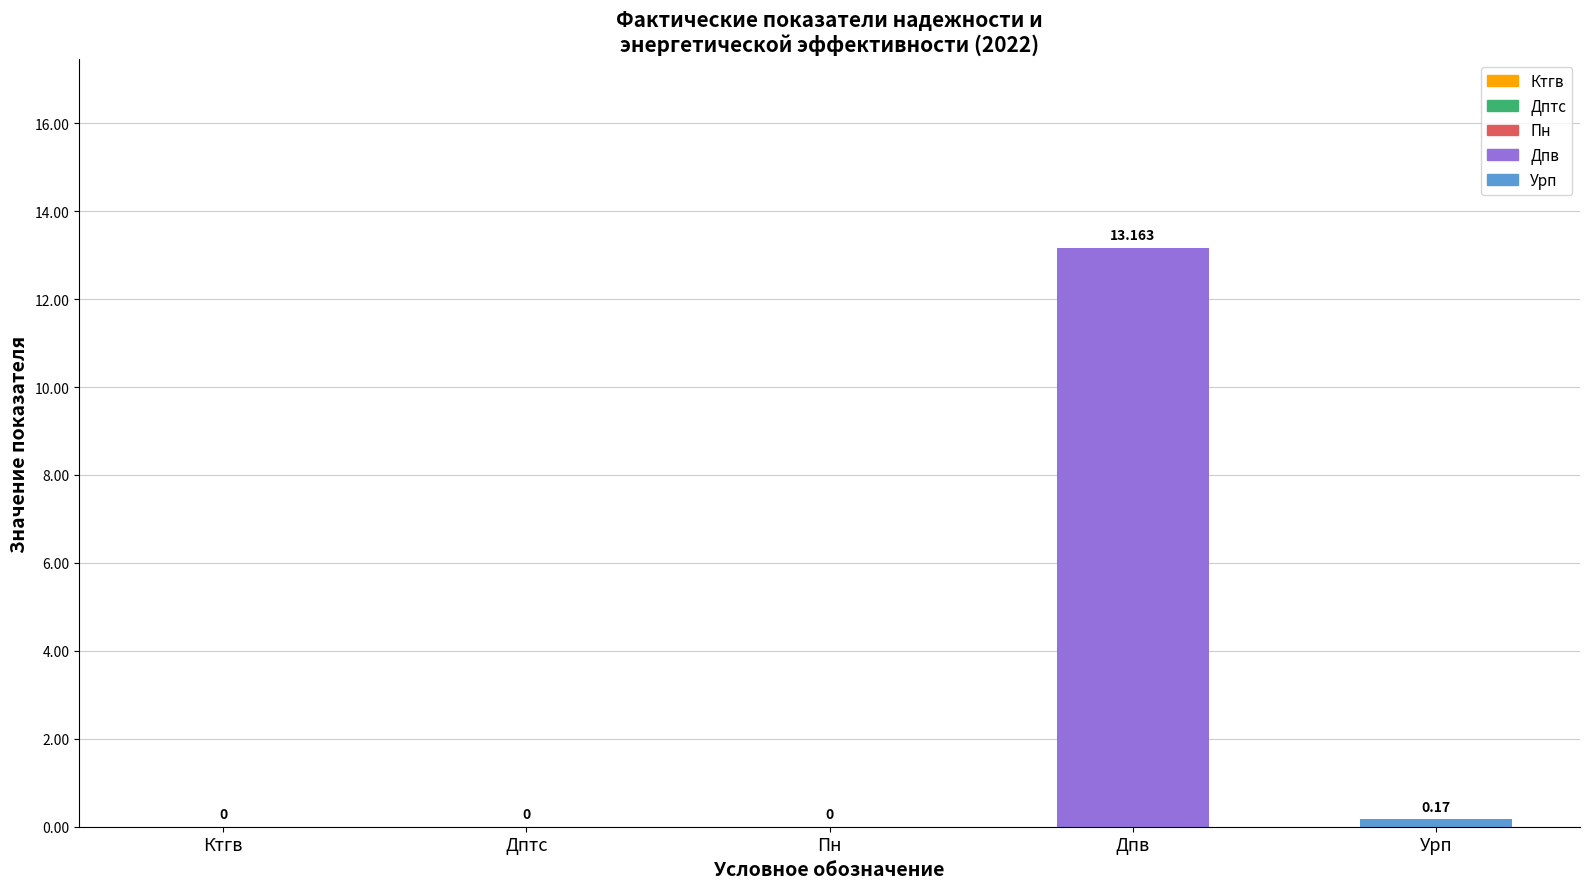

At which label is the value closest to 6?

Урп